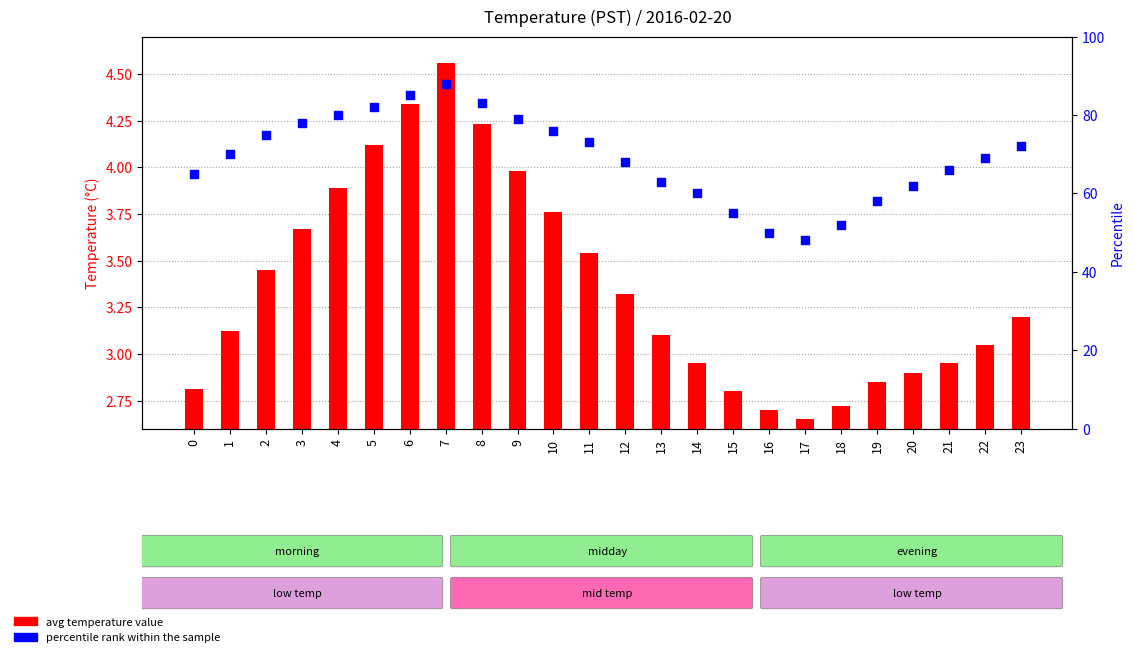

Which series reaches the minimum Y coordinate?

avg temperature value